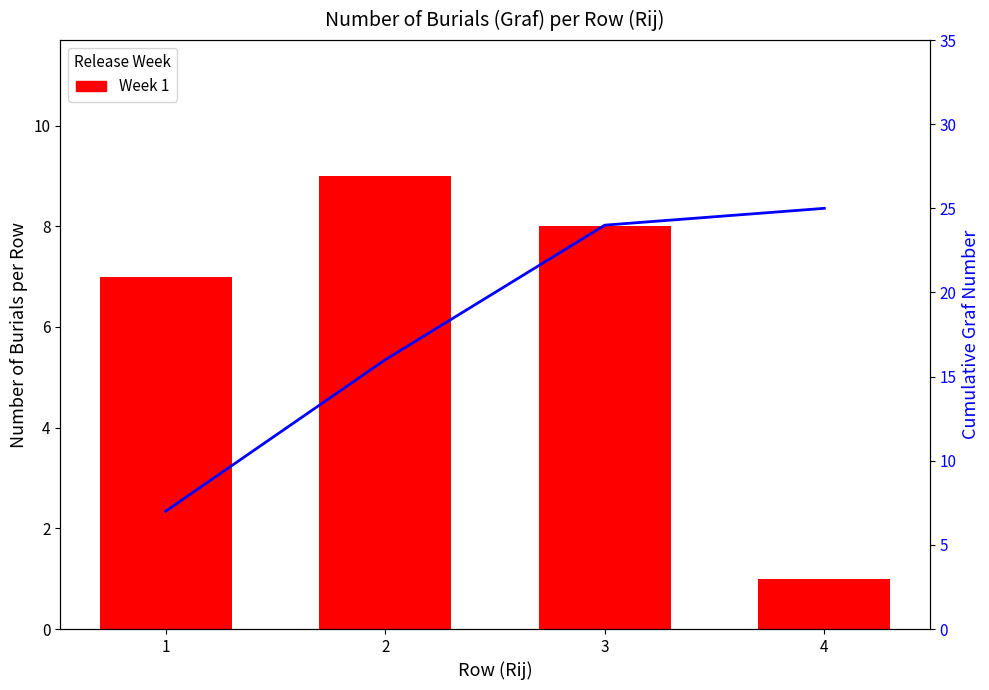

How many data points does each series have?

4